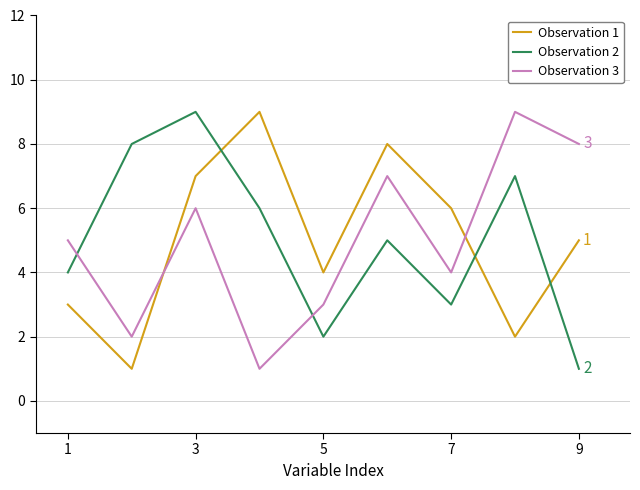

True or false: Observation 2 and Observation 1 intersect in this chart.

True